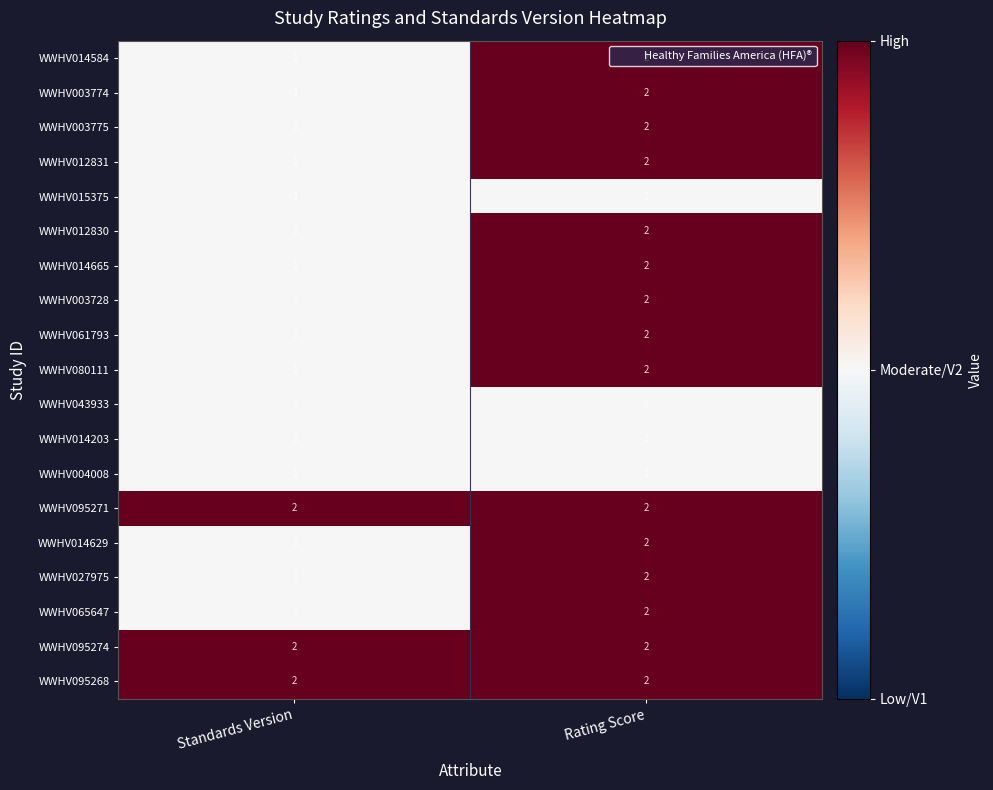

At which label does WWHV012831 reach its peak?

Rating Score